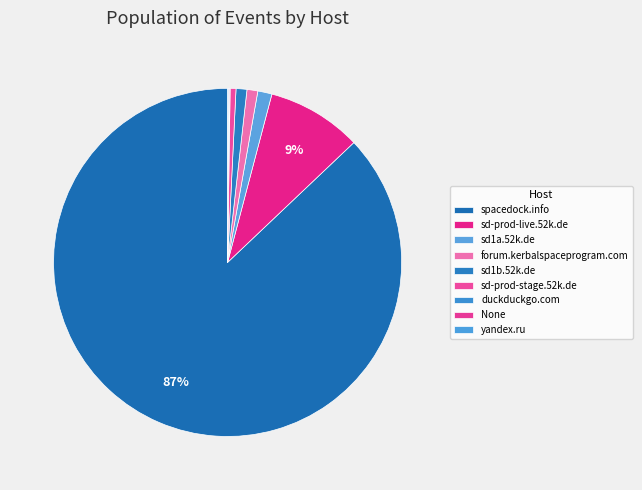

To the nearest percent, what is the difference between the sd1b.52k.de and yandex.ru slice percentages?

1%